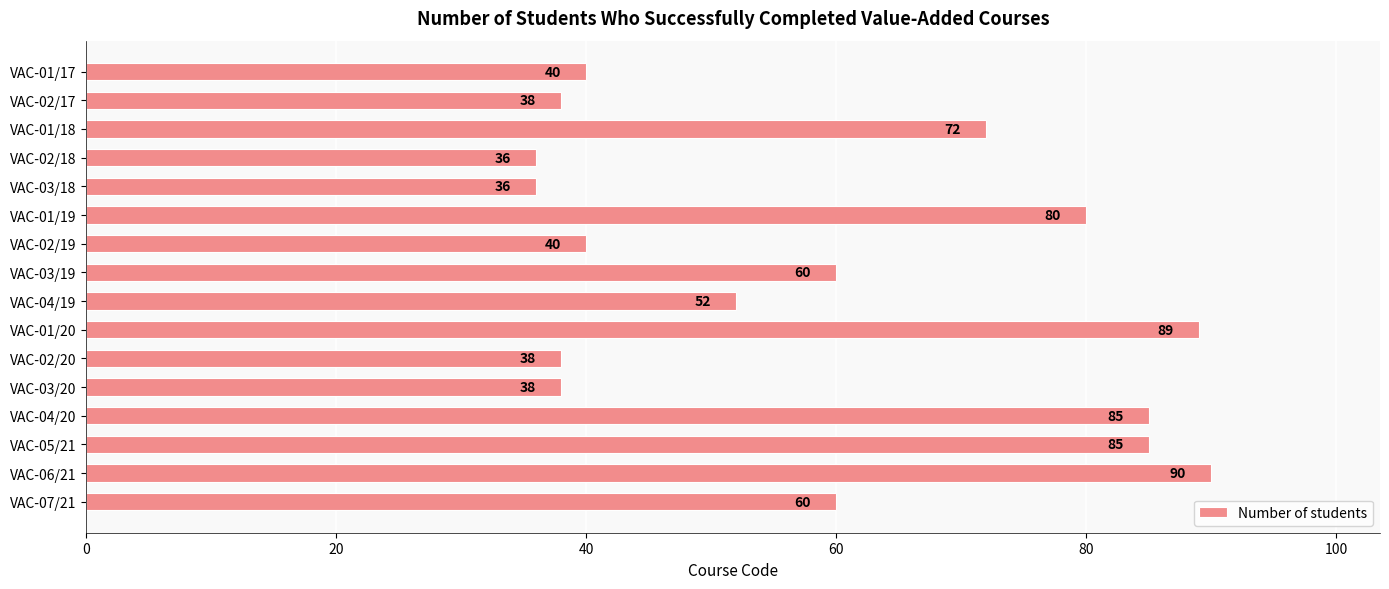

Reading top to bottom, list all the values displayed in this chart.

40	38	72	36	36	80	40	60	52	89	38	38	85	85	90	60